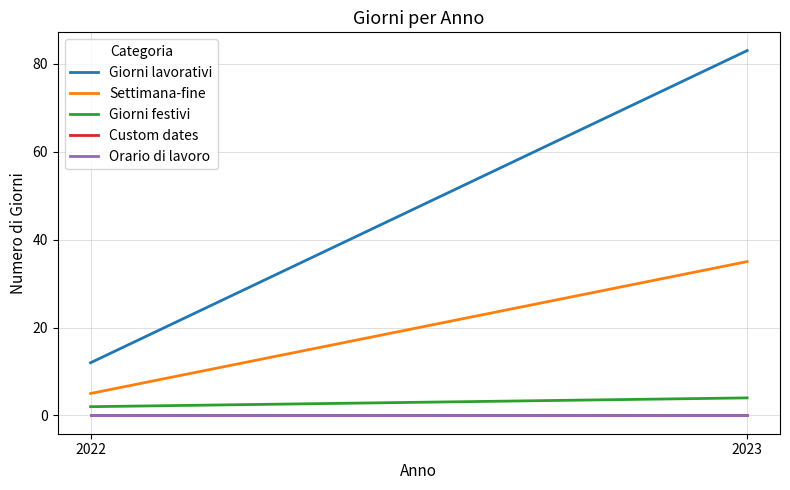

How many data points does each series have?

2